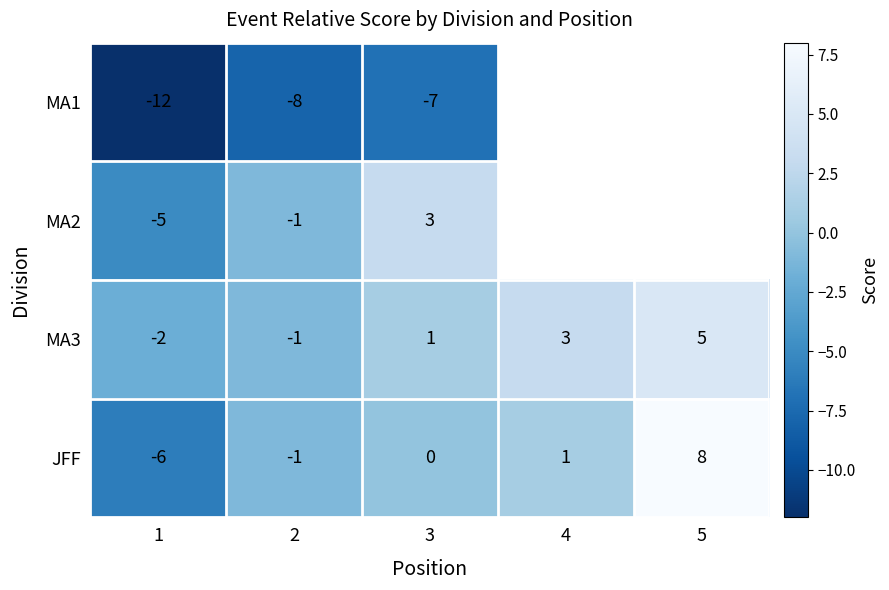

What is the total value across all series at 2?

-11